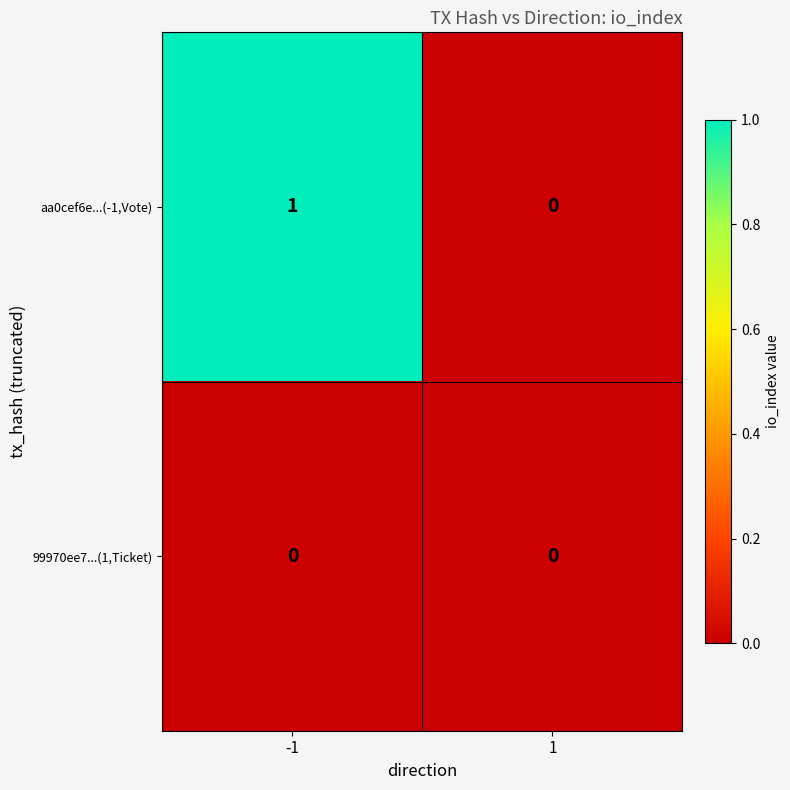

Reading left to right, transcribe all the data shown in this chart.

aa0cef6e...(-1,Vote): 1	0
99970ee7...(1,Ticket): 0	0